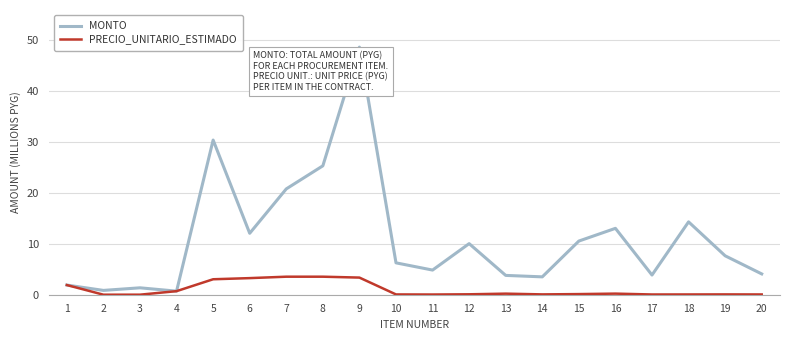

At which category is the sum across all series the highest?

9